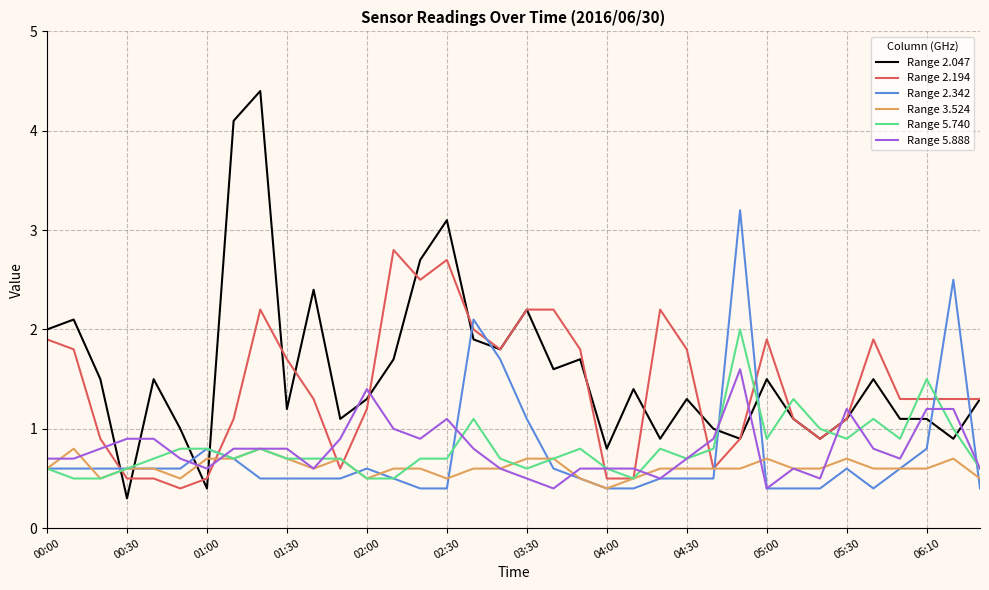

What is the difference between the second highest and second lowest values in the Range 5.740 series?

1.0